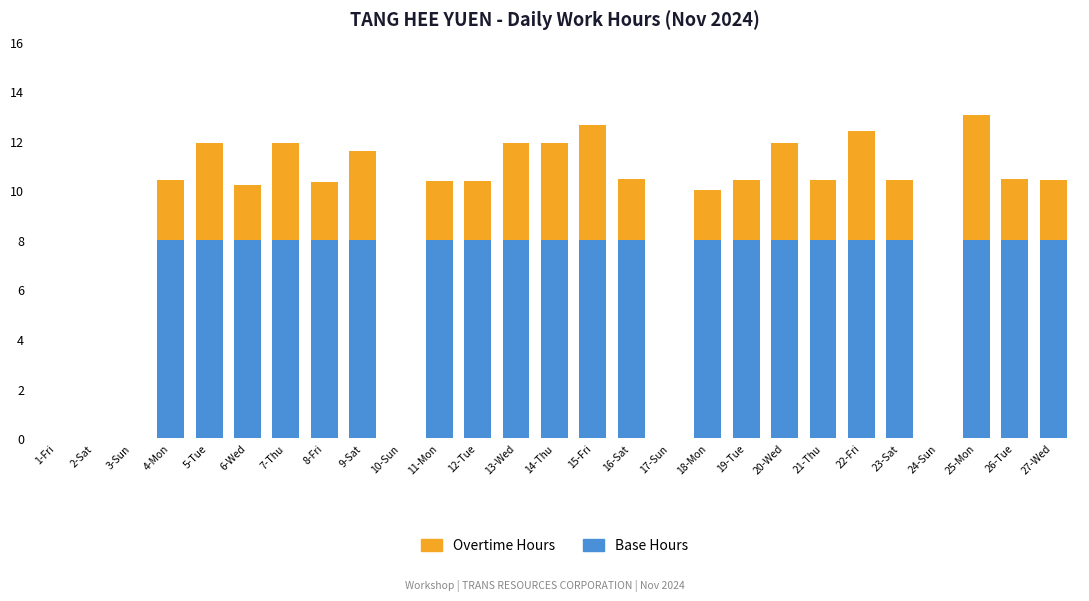

True or false: Base Hours has a value of 8.0 at 16-Sat.

True